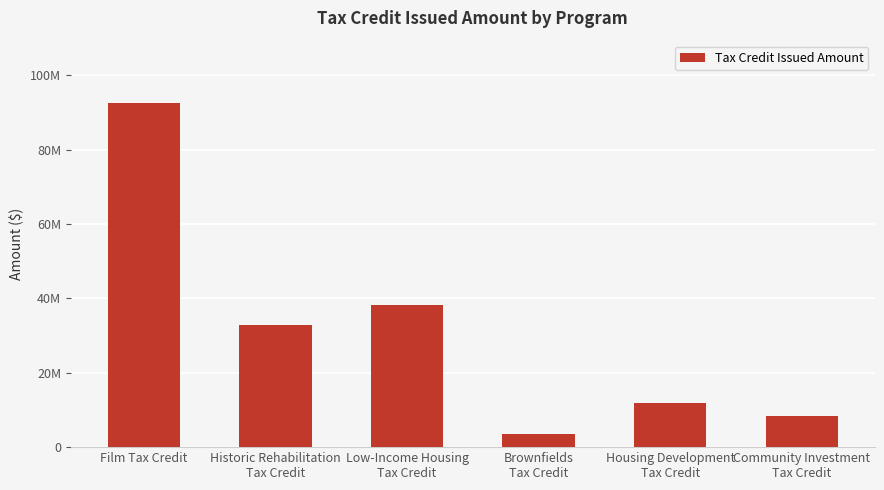

The chart shows a value of 92662561.0 at Film Tax Credit. True or false?

True